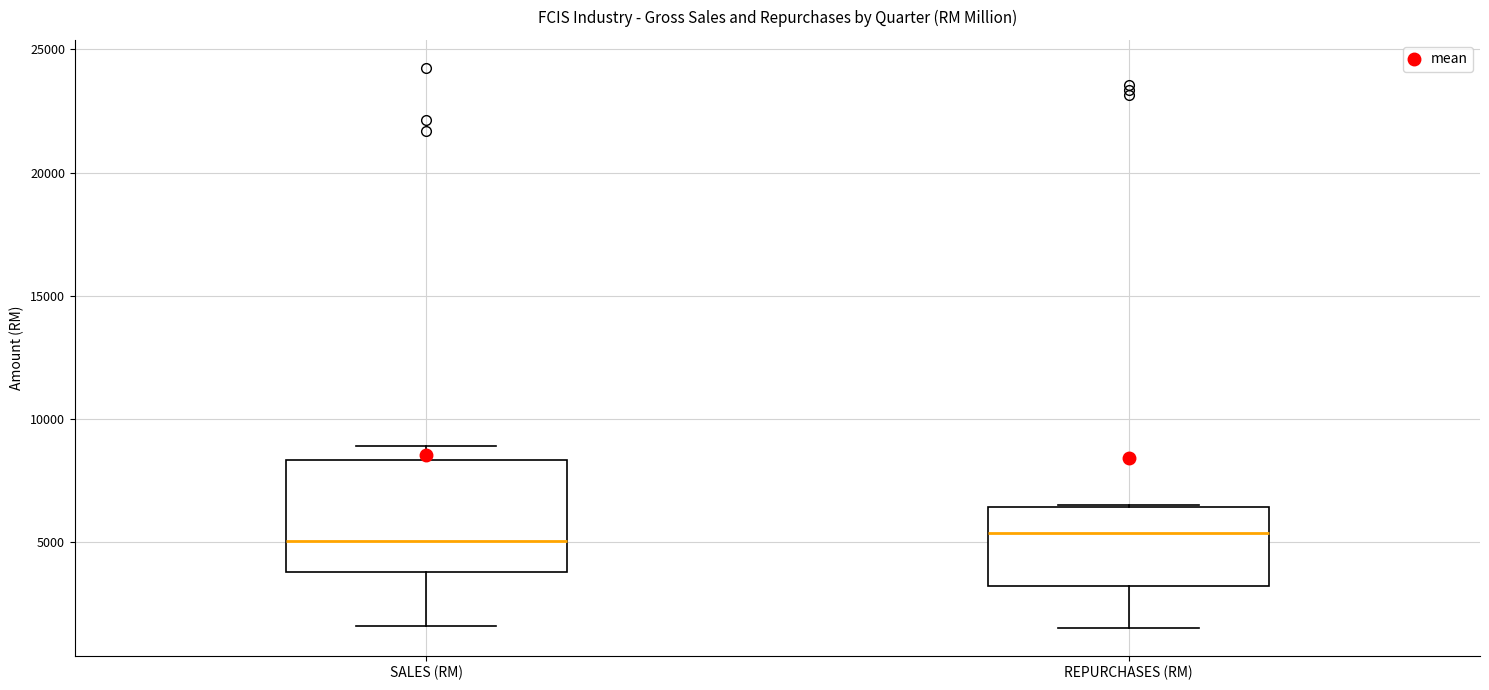

Where does the median line of the box for SALES (RM) sit on the y-axis? The values are not printed on the chart, so give them approximately, as read against the axis.

5000